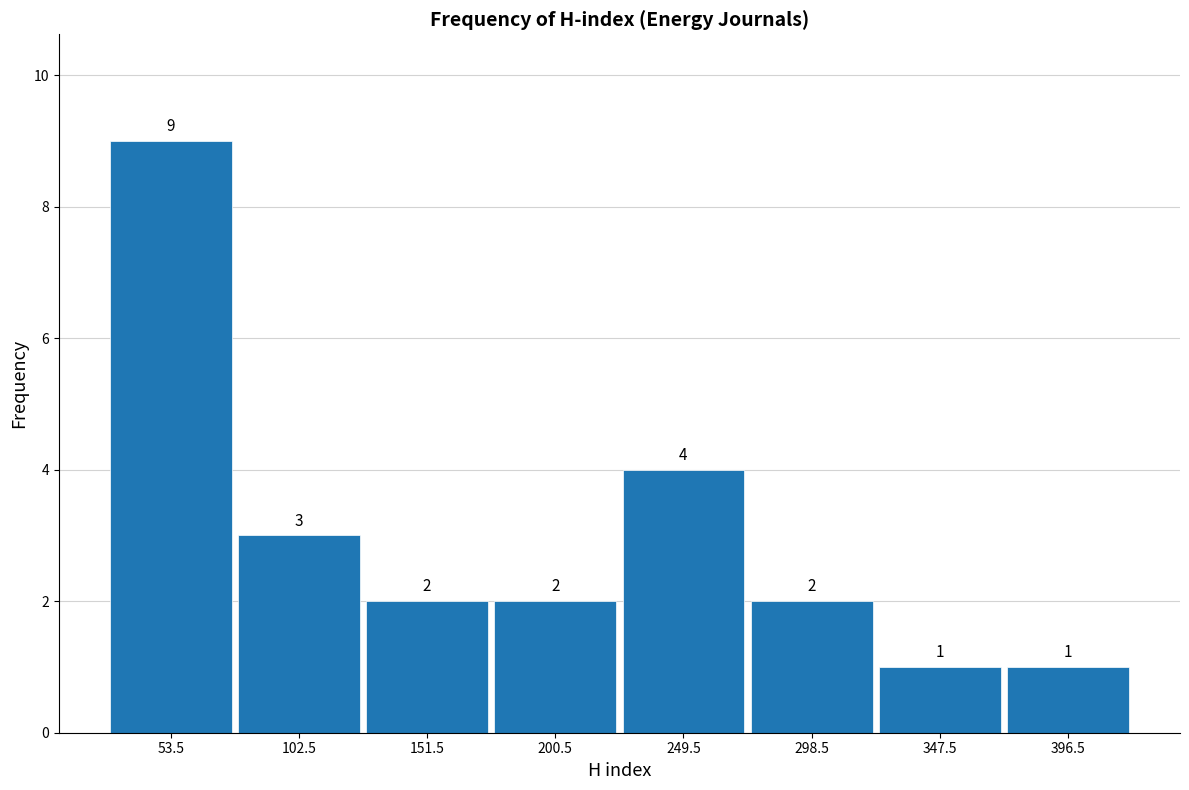

Reading left to right, list every bar in this chart as the range it spans on the x-axis followed by its height. The bar edges are not printed on the chart, so give them approximately, as read against the axis.

29 to 78: 9
78 to 127: 3
127 to 176: 2
176 to 225: 2
225 to 274: 4
274 to 323: 2
323 to 372: 1
372 to 421: 1